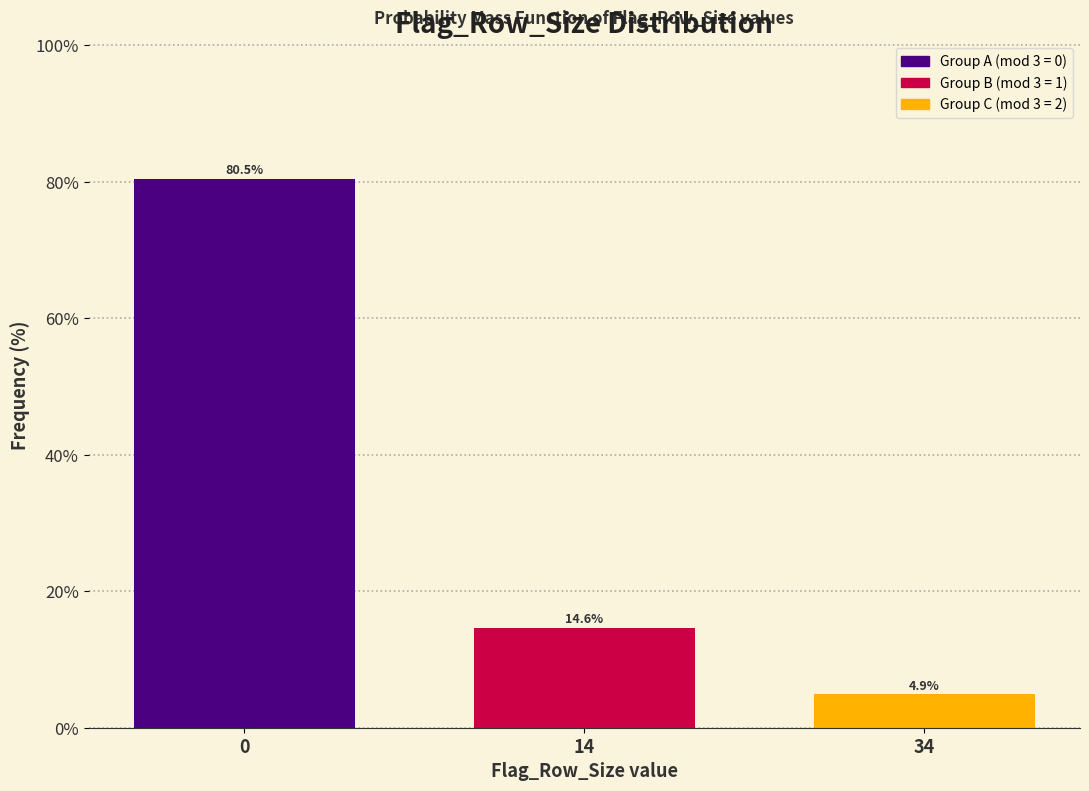

Reading left to right, transcribe all the data shown in this chart.

0=80.5	14=14.6	34=4.9